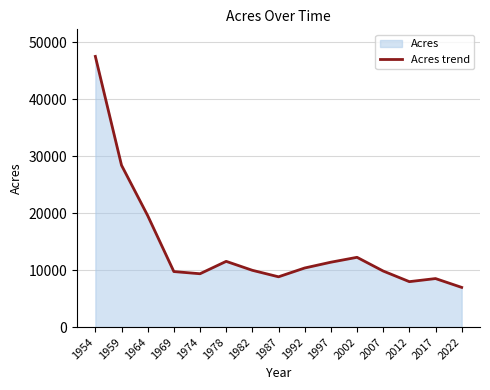

What is the difference between the values at 2022 and 1969?

2779